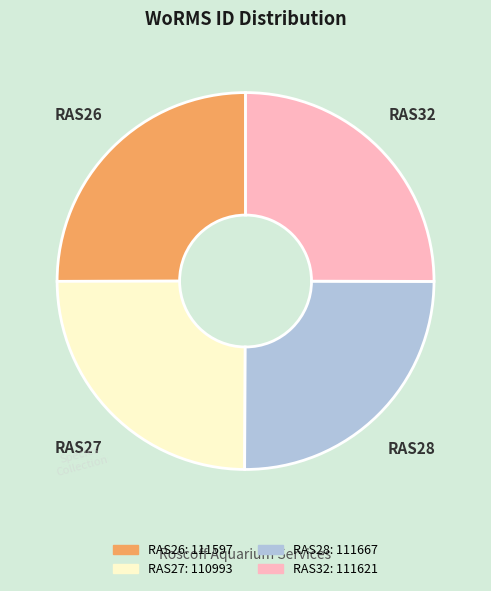

Does RAS28 represent more than half of the total?

No